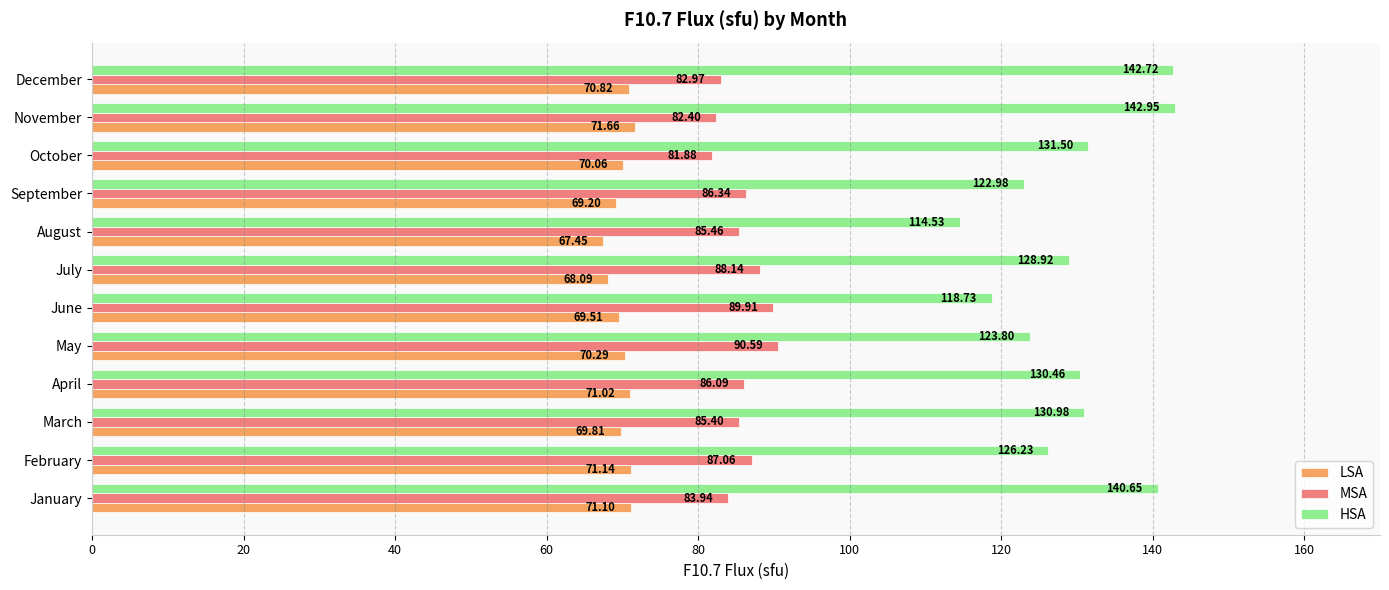

Which label corresponds to the largest value in the chart?

November